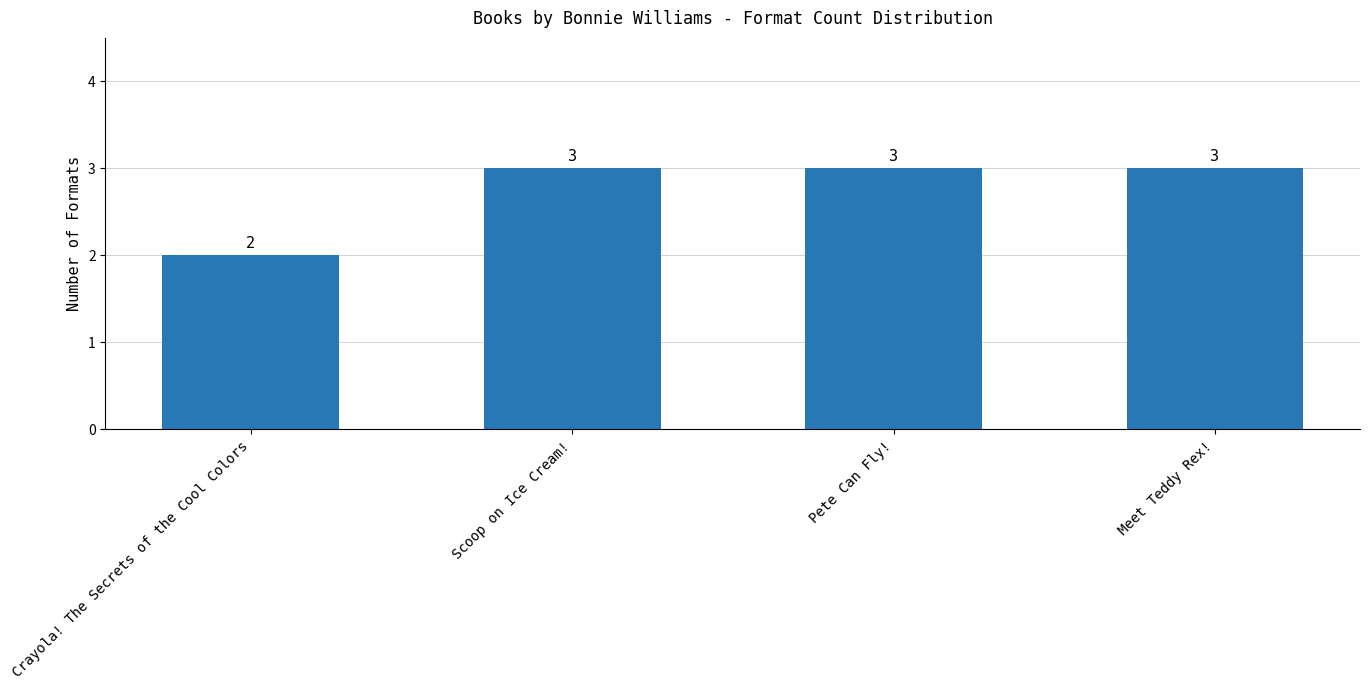

What is the average value?

3